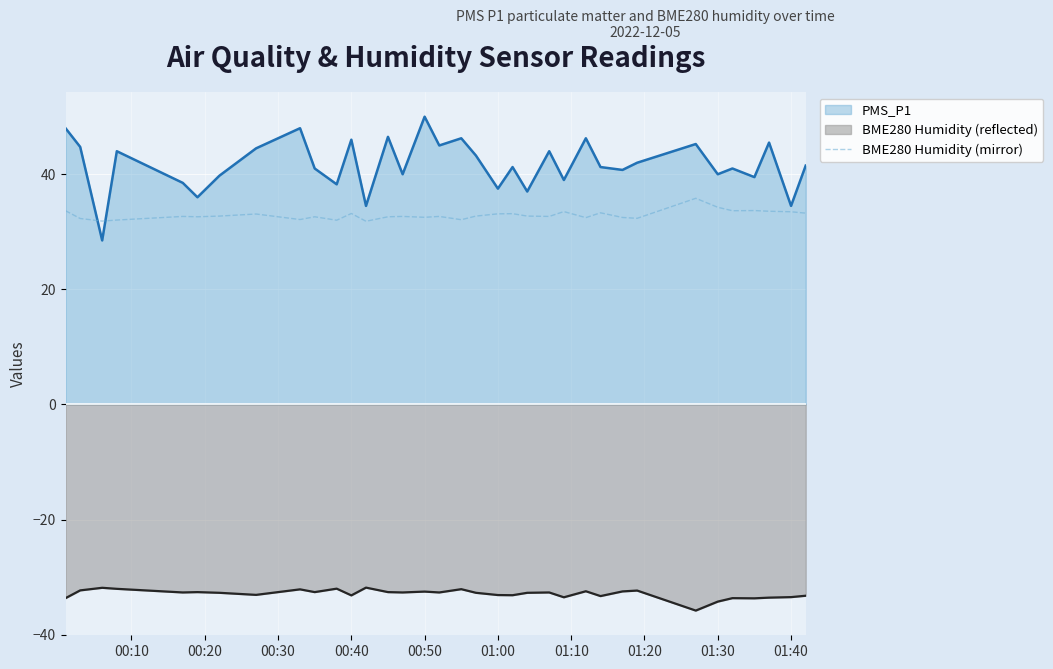

Which series has the widest spread of values?

PMS_P1